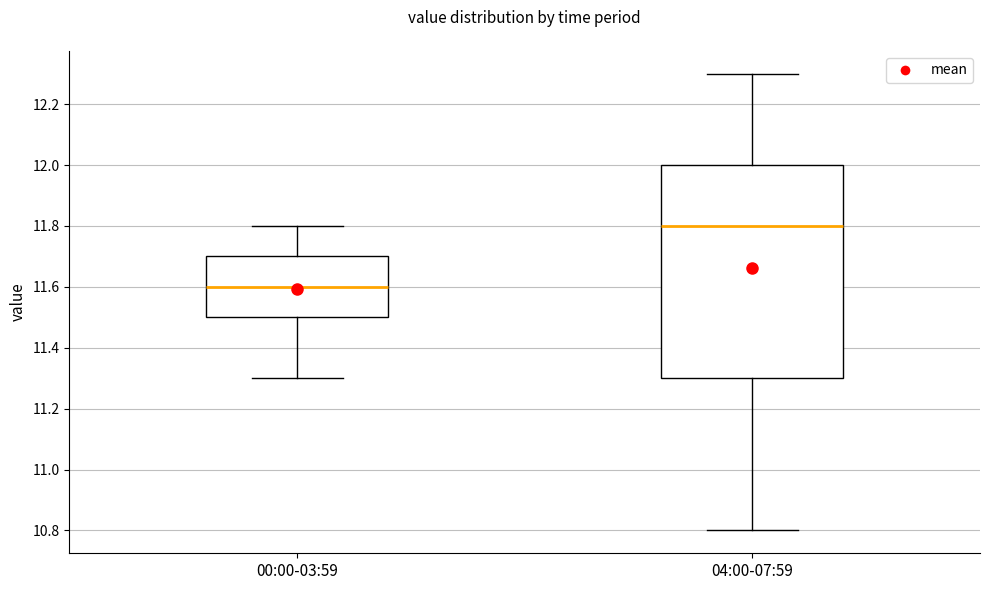

Reading left to right, transcribe this box plot: for each box, give where its median line is, the range the box spans, and where its two whiskers end, as read against the y-axis. The values are not printed on the chart, so give them approximately, as read against the axis.

00:00-03:59: median 11.6, box 11.5 to 11.7, whiskers 11.3 to 11.8
04:00-07:59: median 11.8, box 11.3 to 12.0, whiskers 10.8 to 12.3